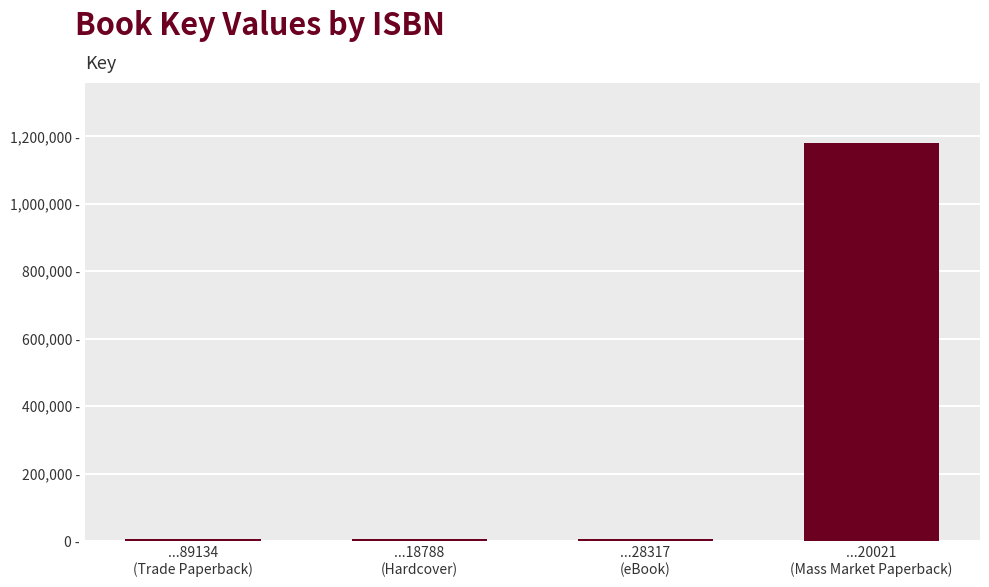

True or false: the data shows 1721 at ...18788
(Hardcover).

False